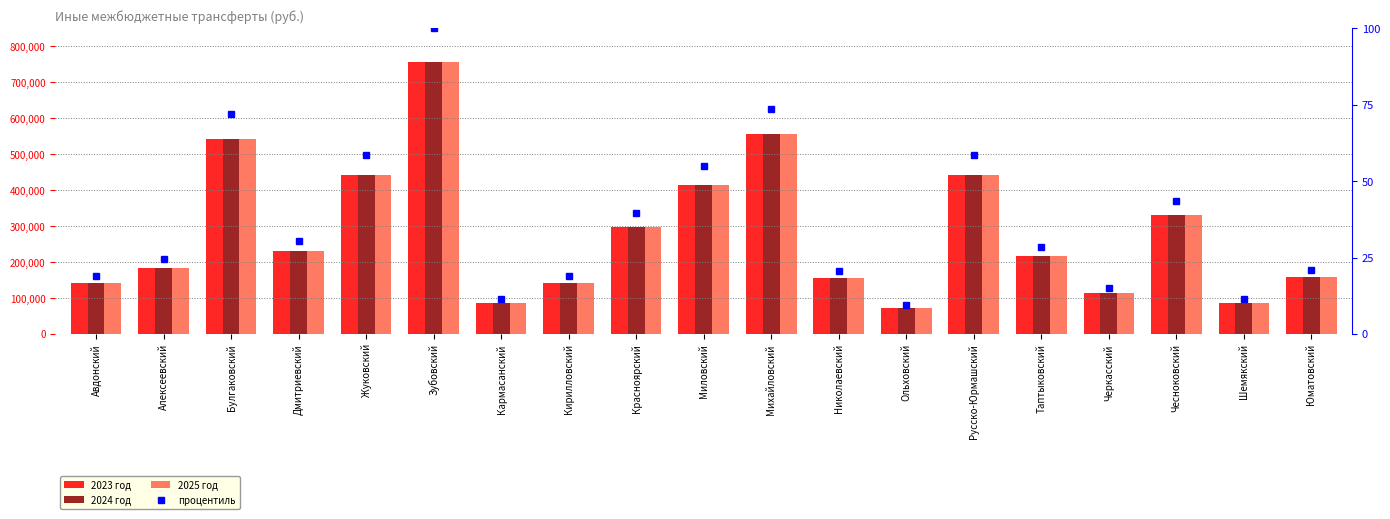

How many data points in 2025 год are above 215900?

9